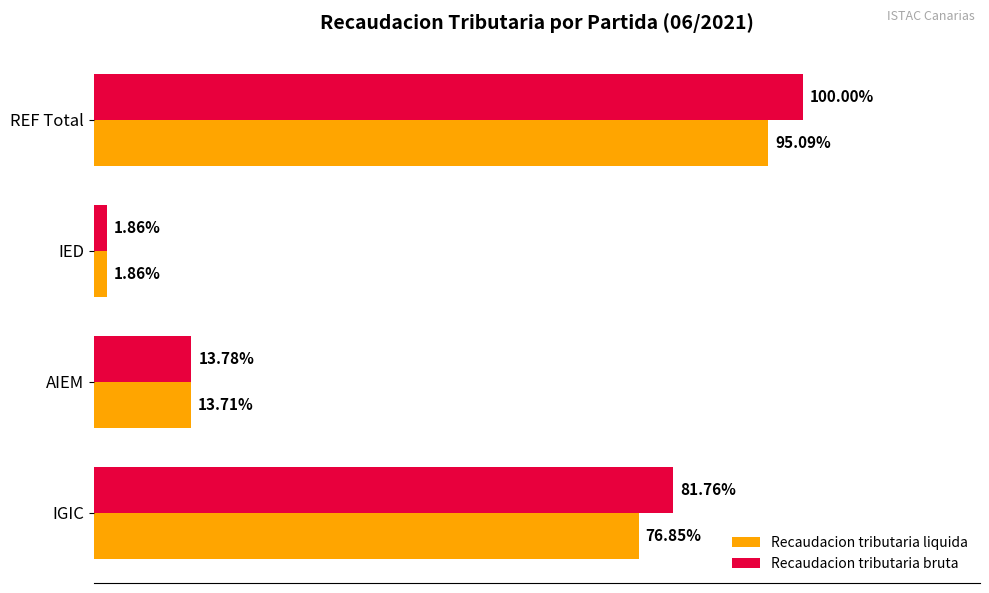

What are all the series names shown in the legend?

Recaudacion tributaria liquida, Recaudacion tributaria bruta